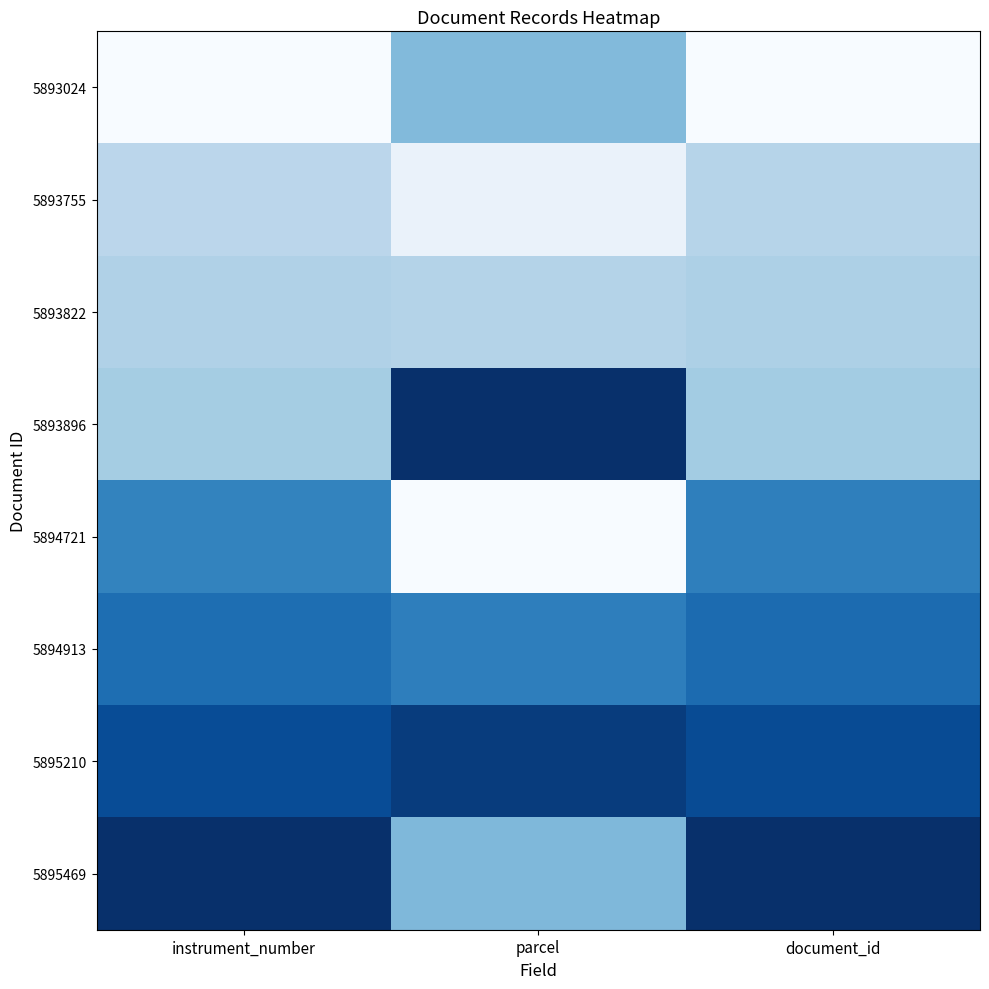

At which category is the sum across all series the highest?

document_id